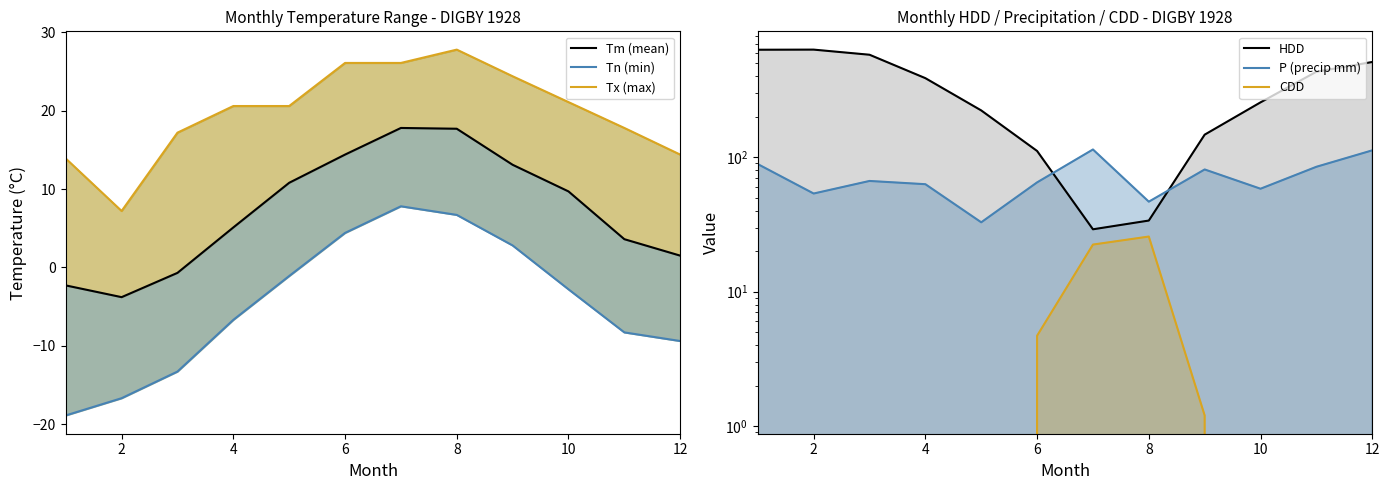

Between 8 and 2, which is larger?

8